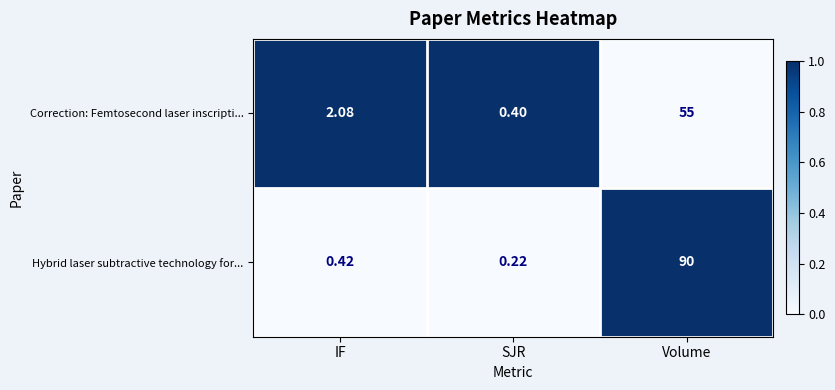

Where is Correction: Femtosecond laser inscripti... nearest to the value 27?

IF